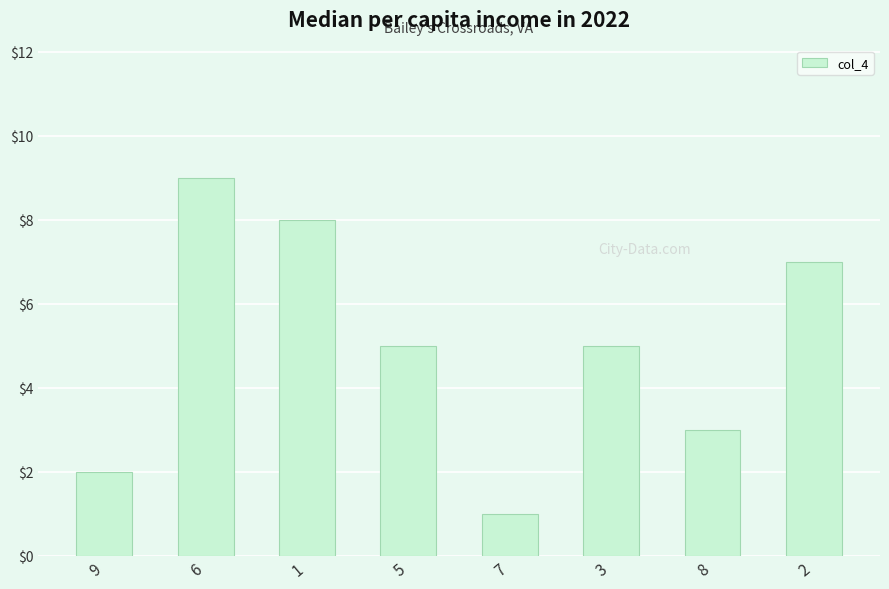

What is the sum of all values?

40